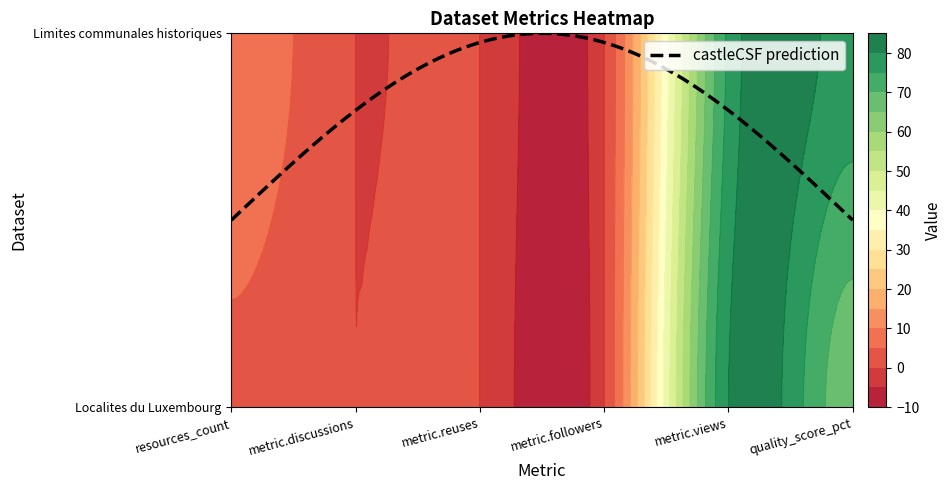

Reading left to right, what are all the values shown in this chart?

Localites-du-luxembourg: 4	0	0	0	80	67
Limites-communales-historiques: 9	0	0	0	76	78